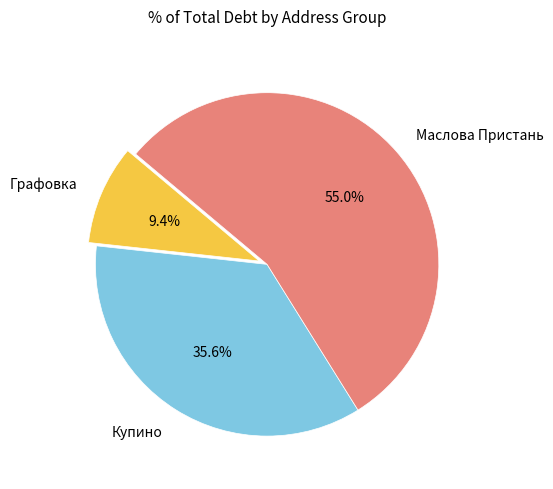

What is the total percentage of Купино and Графовка?

45.0%